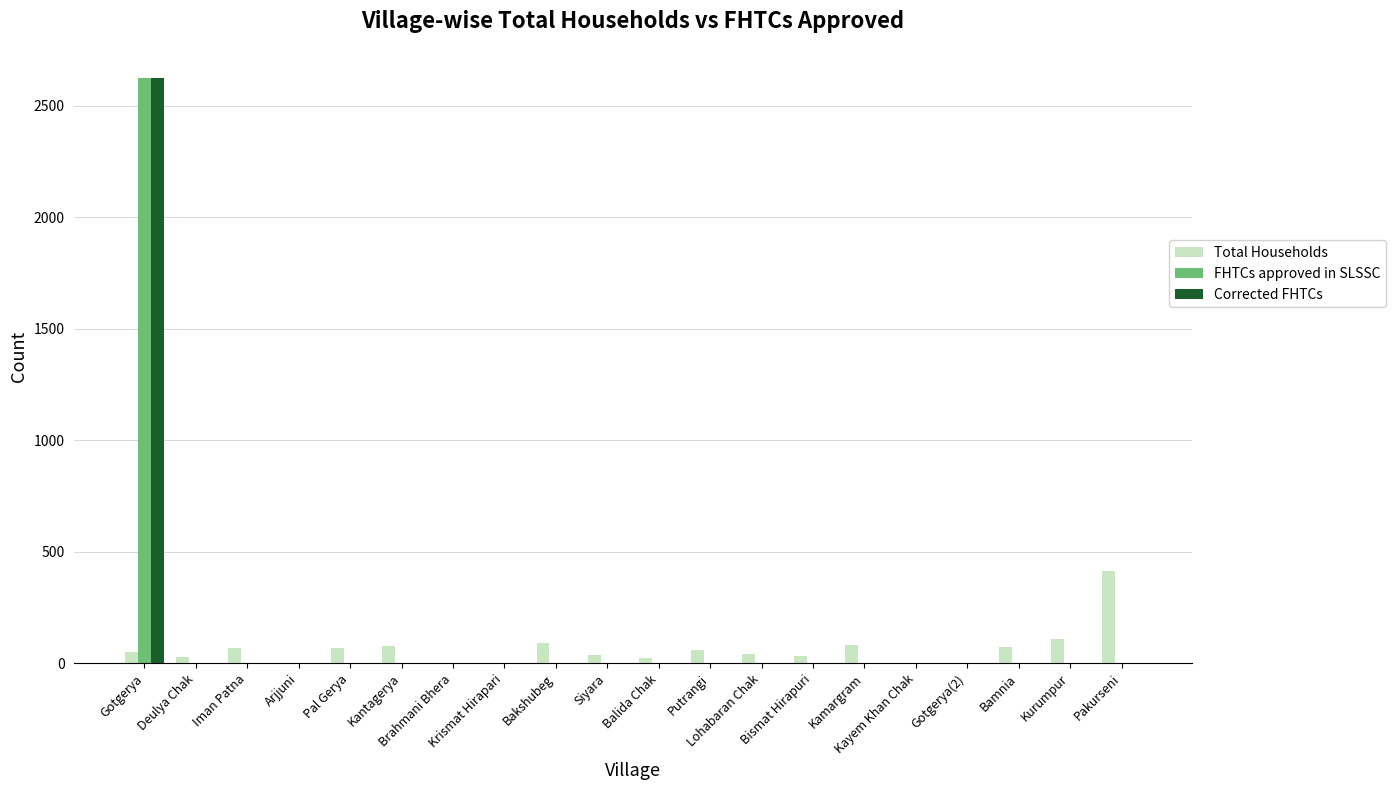

What is the maximum value for FHTCs approved in SLSSC?

2623